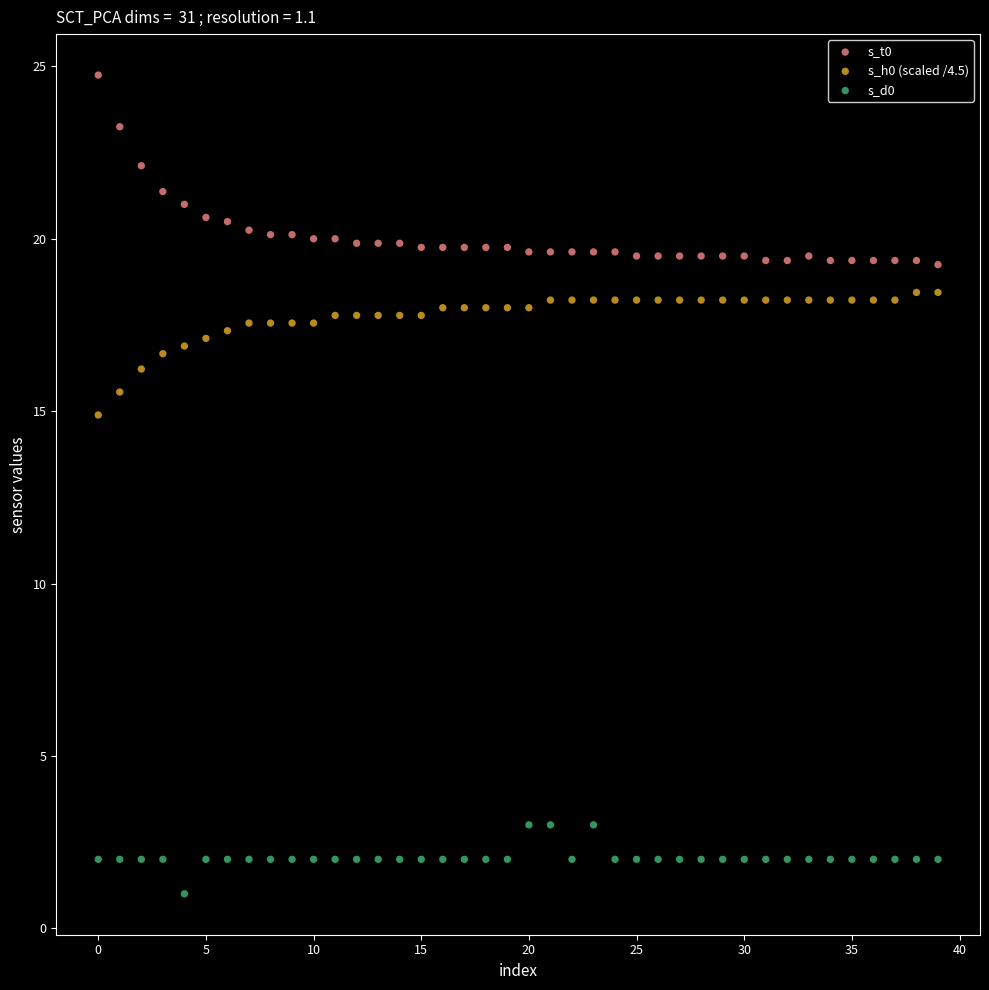

What are all the series names shown in the legend?

s_t0, s_h0 (scaled /4.5), s_d0